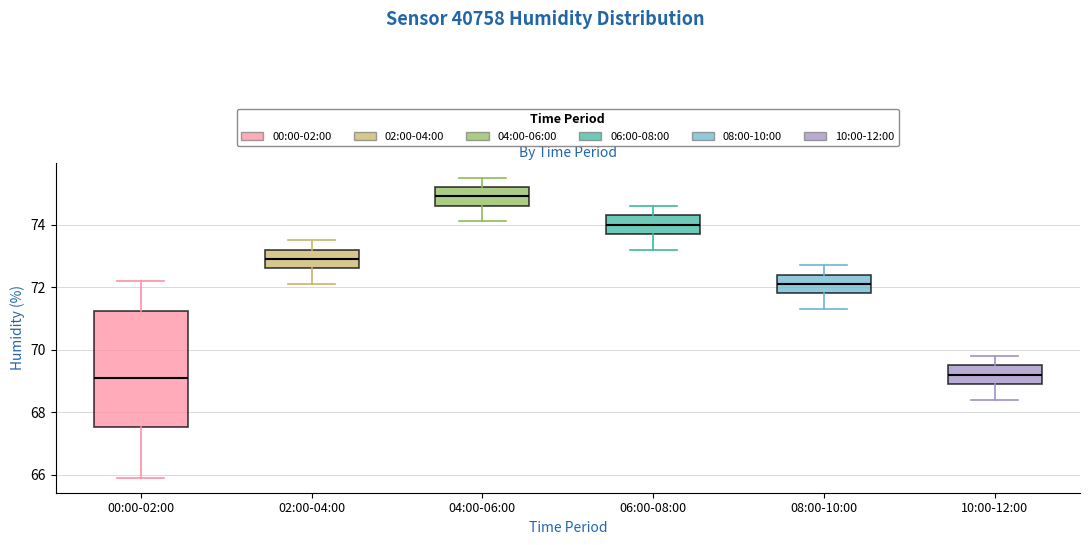

Reading left to right, read every box against the y-axis: the position of its median line, the range the box covers, and the ends of its whiskers. The values are not printed on the chart, so give them approximately, as read against the axis.

00:00-02:00: median 69.2, box 67.6 to 71.2, whiskers 66.0 to 72.2
02:00-04:00: median 73.0, box 72.6 to 73.2, whiskers 72.2 to 73.6
04:00-06:00: median 75.0, box 74.6 to 75.2, whiskers 74.2 to 75.6
06:00-08:00: median 74.0, box 73.8 to 74.4, whiskers 73.2 to 74.6
08:00-10:00: median 72.2, box 71.8 to 72.4, whiskers 71.4 to 72.8
10:00-12:00: median 69.2, box 69.0 to 69.6, whiskers 68.4 to 69.8